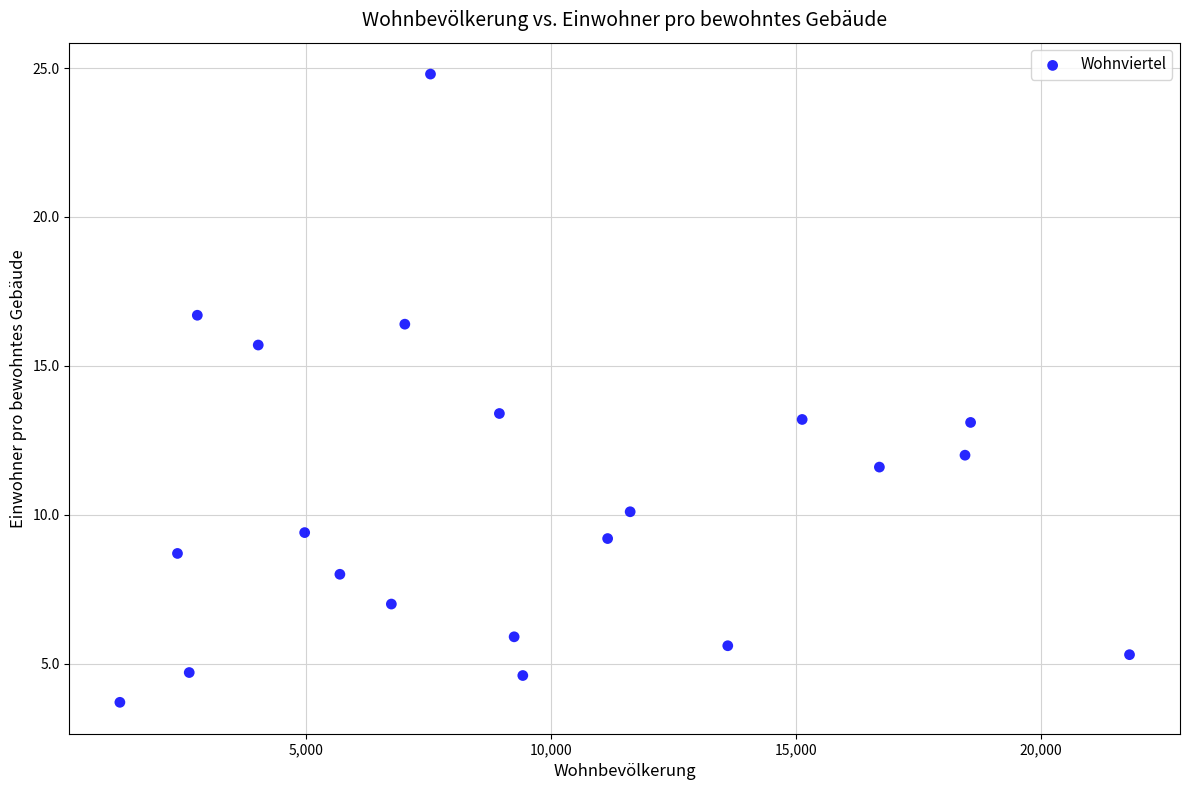

What is the range of Y values (max minus min)?

21.1